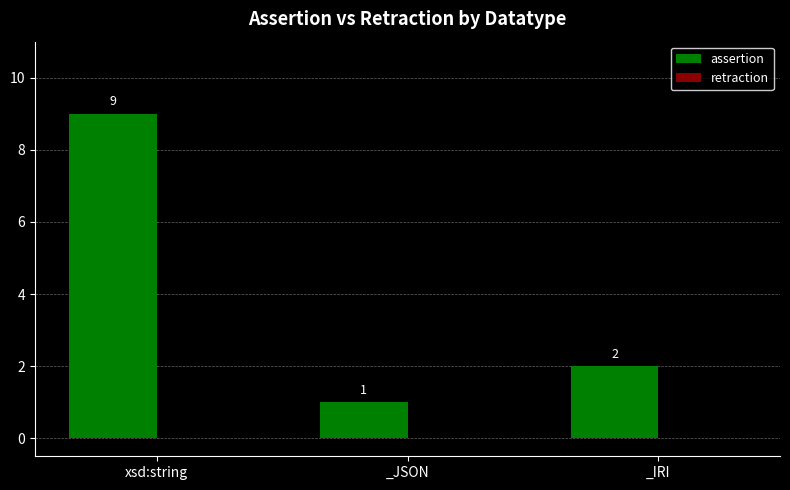

How many values are between 1 and 9?

3